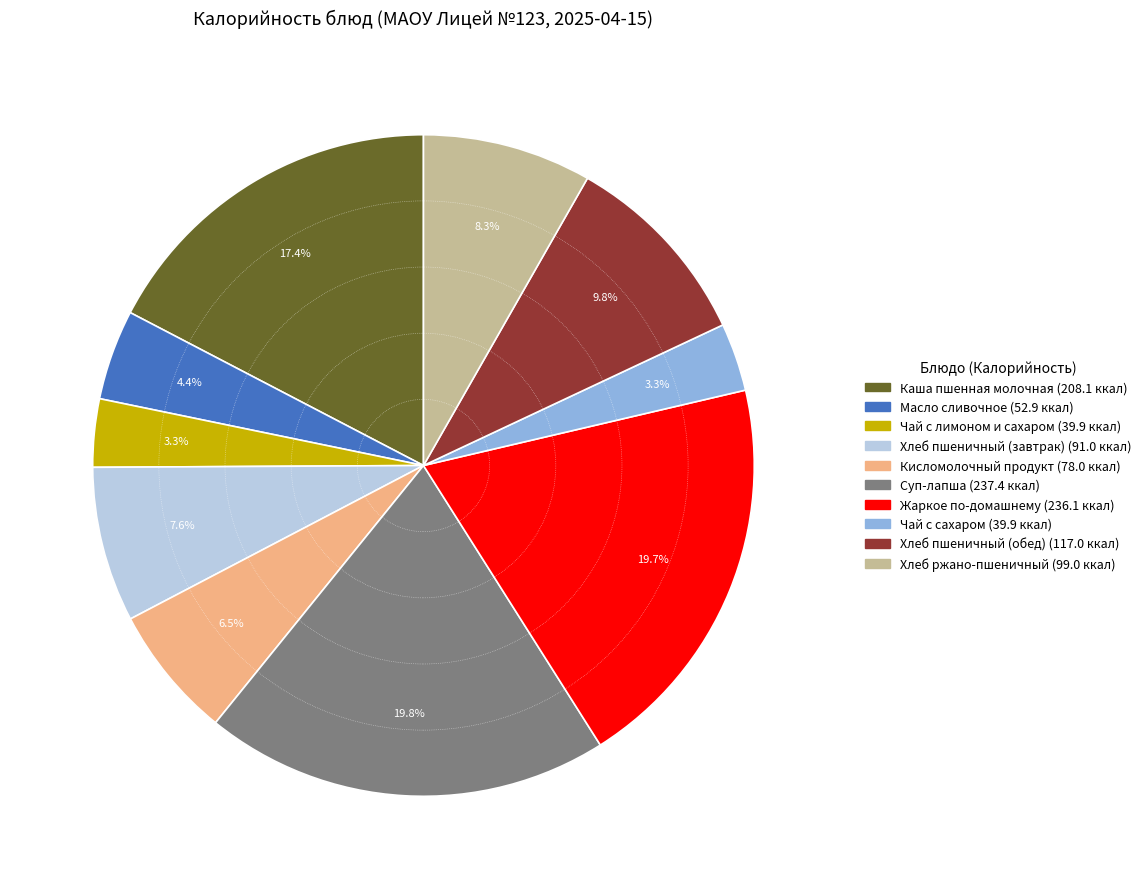

Rank the categories by value from highest to lowest.

Суп-лапша, Жаркое по-домашнему, Каша пшенная молочная, Хлеб пшеничный (обед), Хлеб ржано-пшеничный, Хлеб пшеничный (завтрак), Кисломолочный продукт, Масло сливочное, Чай с лимоном и сахаром, Чай с сахаром